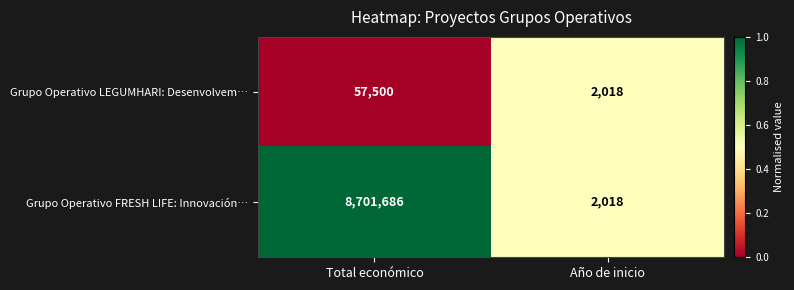

Is it true that Grupo Operativo FRESH LIFE: Innovación… equals 3350 at Año de inicio?

False